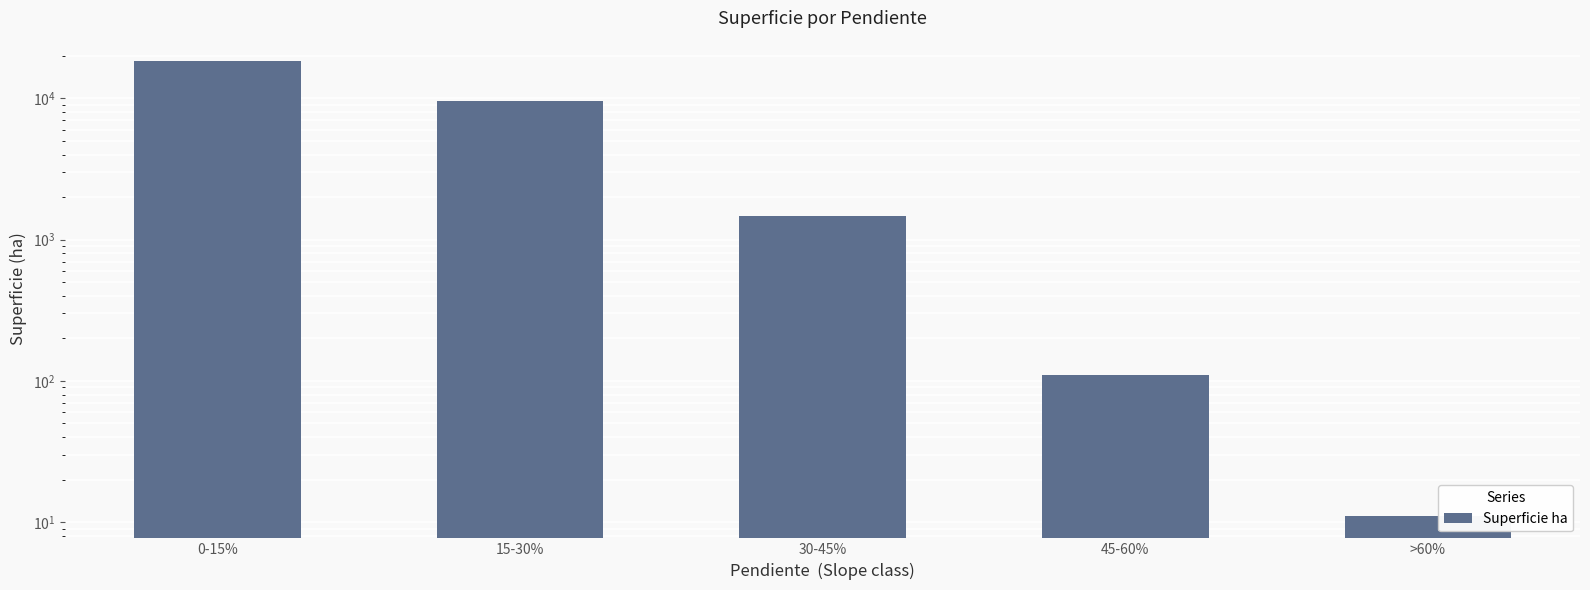

Approximately how many times larger is the value at 30-45% compared to 0-15%?

0.1